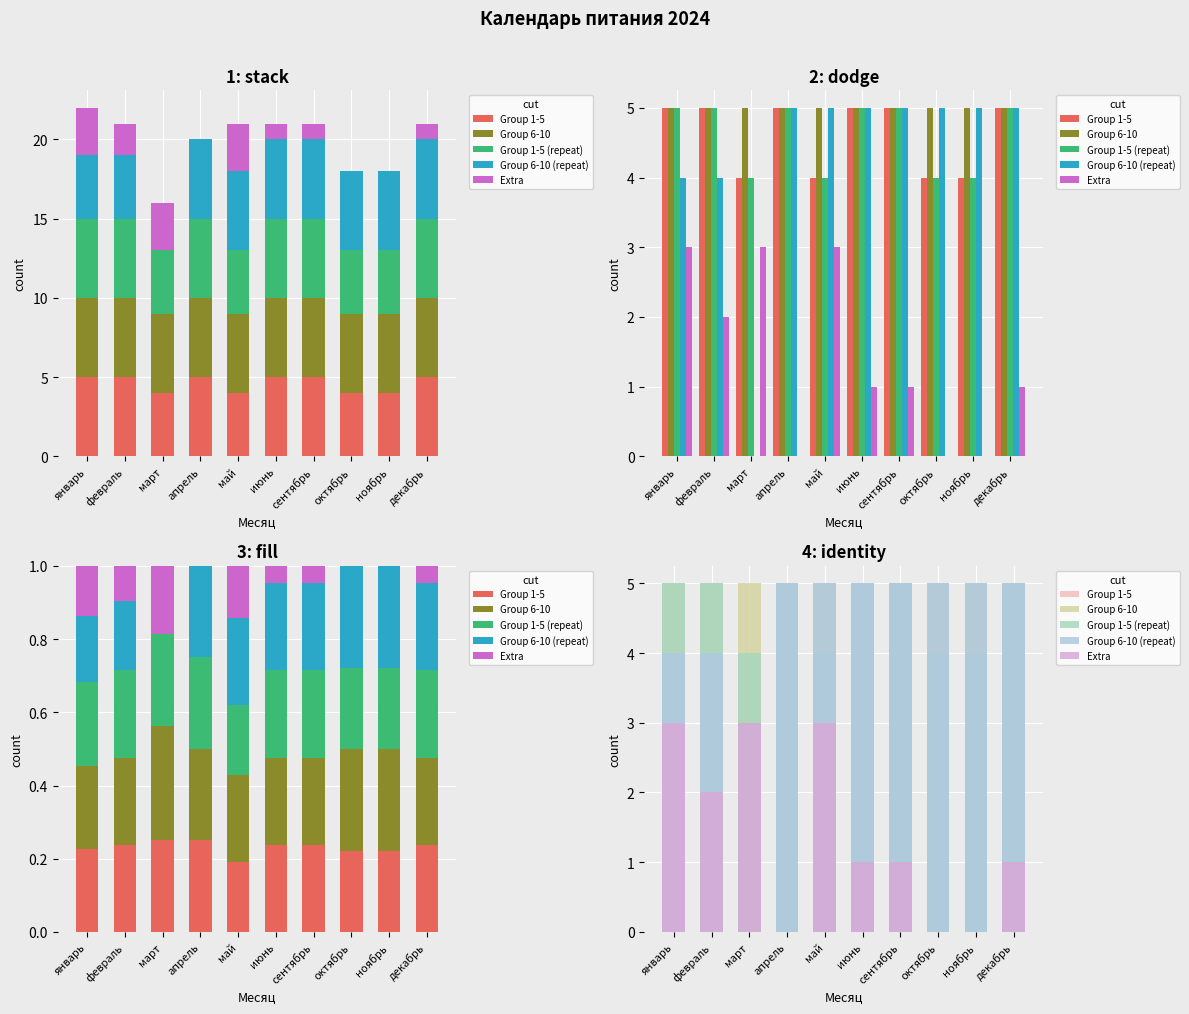

Rank the series at ноябрь from highest to lowest value.

Group 6-10, Group 6-10 (repeat), Group 1-5, Group 1-5 (repeat), Extra